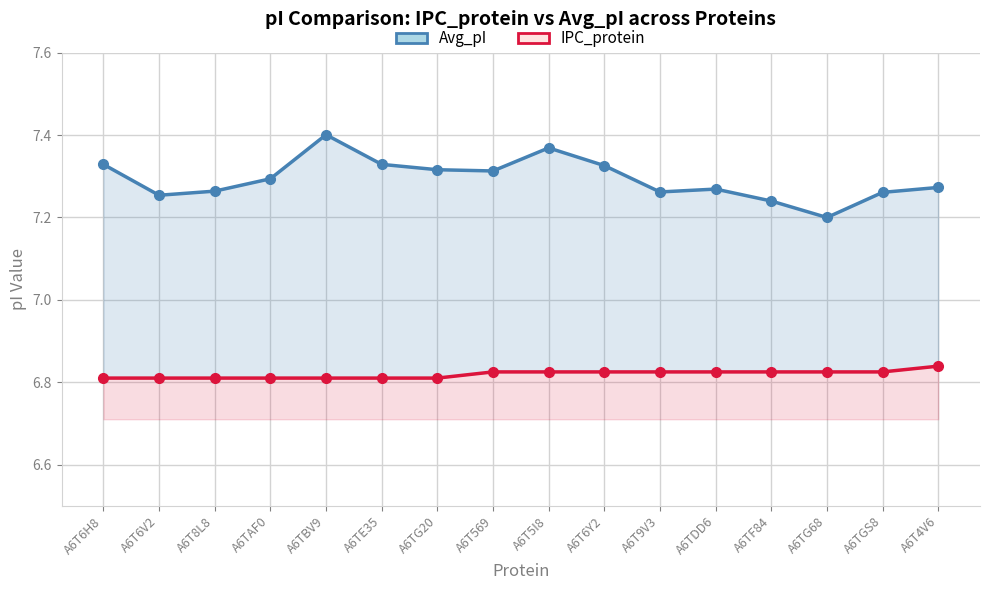

Which series changed the most between A6TE35 and A6TDD6?

Avg_pI